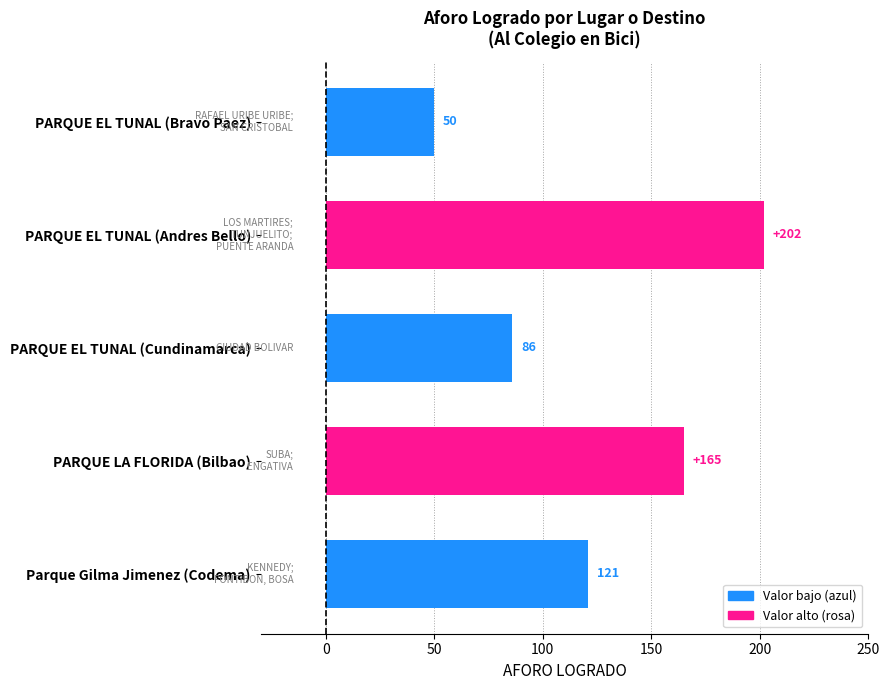

What is the maximum value shown in the chart?

202